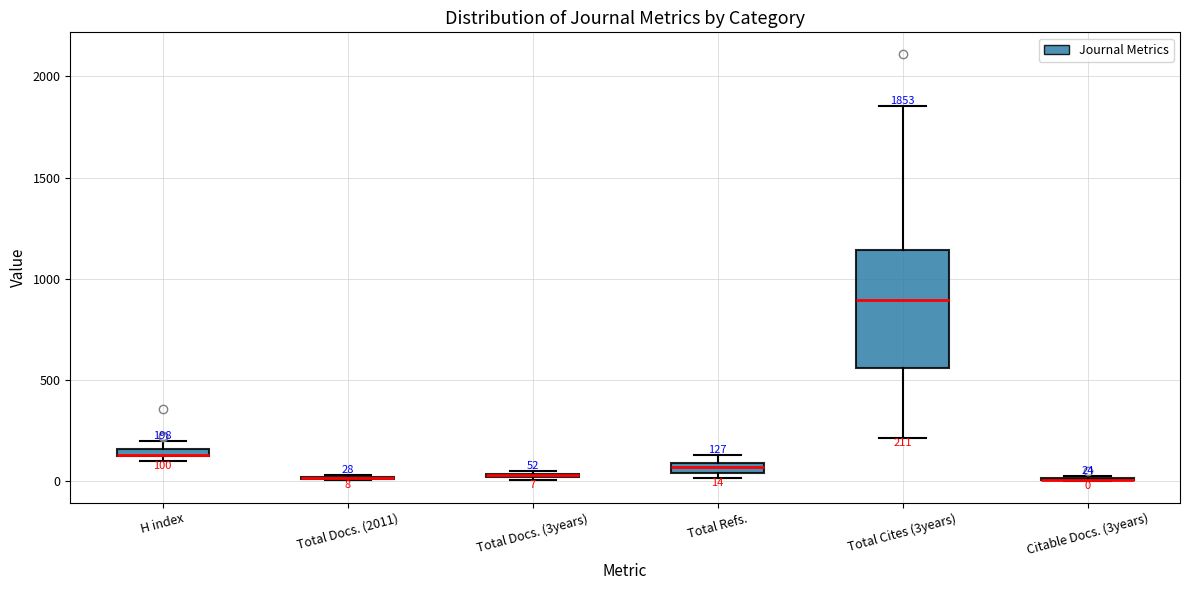

Comparing the boxes themselves (not the whiskers), which one is the tallest?

Total Cites (3years)